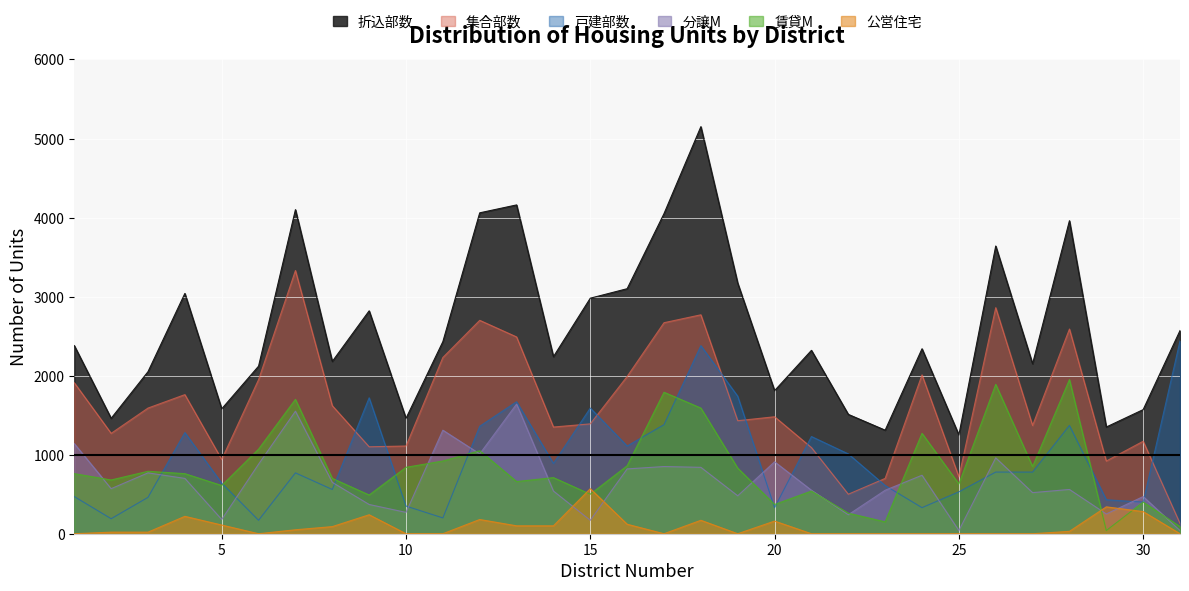

What is the difference between the 賃貸M values at 11 and 1?

160